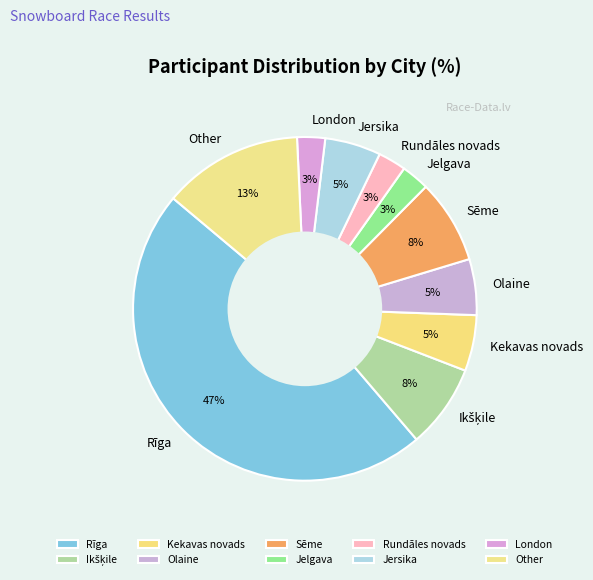

To the nearest percent, what portion does Rundāles novads represent?

3%